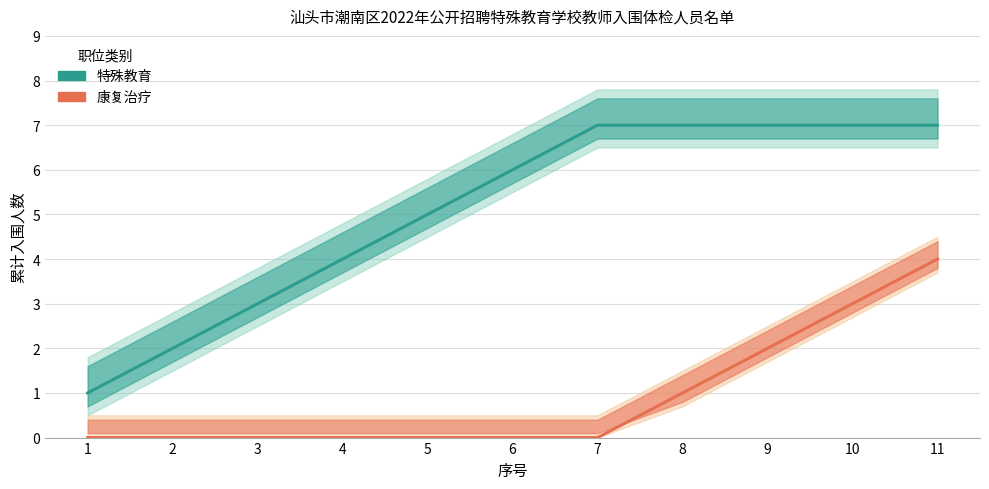

True or false: 特殊教育 and 康复治疗 intersect in this chart.

False